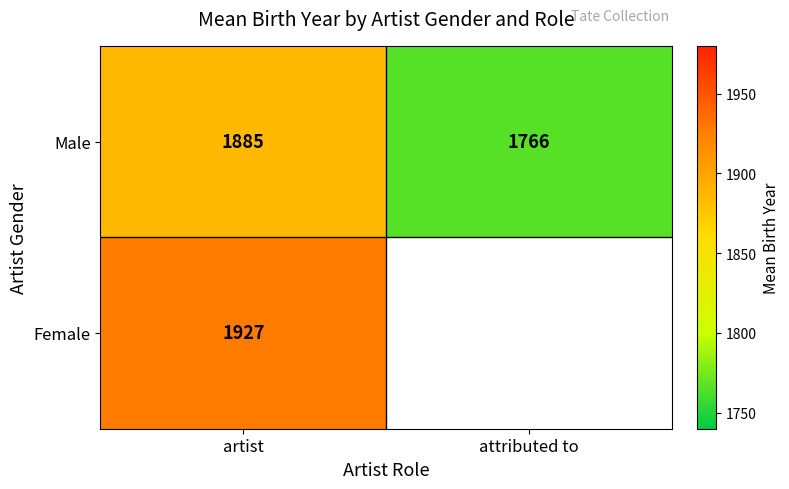

Is the value of Male at artist greater than the value of Female at artist?

No